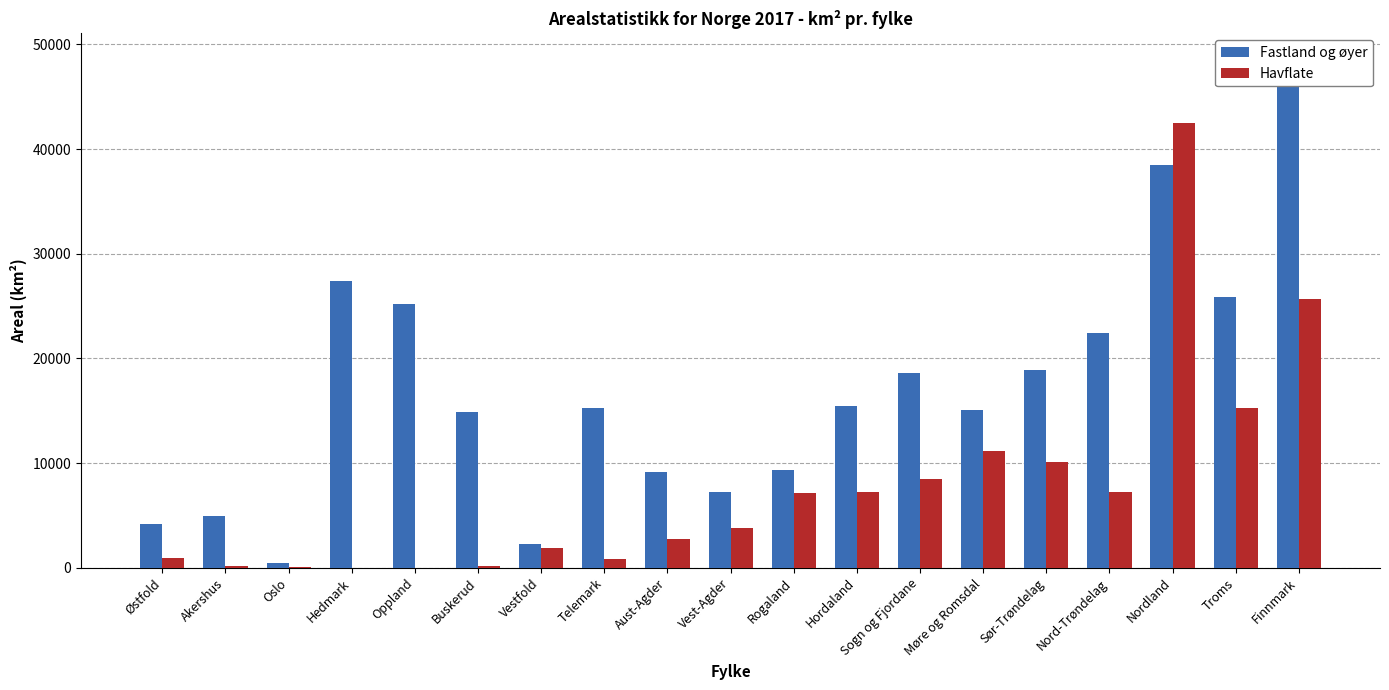

Reading left to right, what are all the values shown in this chart?

Fastland og øyer: 4187.2	4917.9	454.1	27397.8	25192.1	14912.2	2225.4	15298.2	9155.4	7278.5	9376.8	15436.9	18622.2	15101.0	18847.6	22418.1	38474.6	25876.8	48631.3
Havflate: 890.0	166.4	26.7	0.0	0.0	141.6	1893.6	859.6	2733.7	3805.6	7155.5	7249.9	8488.0	11195.6	10117.9	7269.5	42528.1	15256.0	25662.4